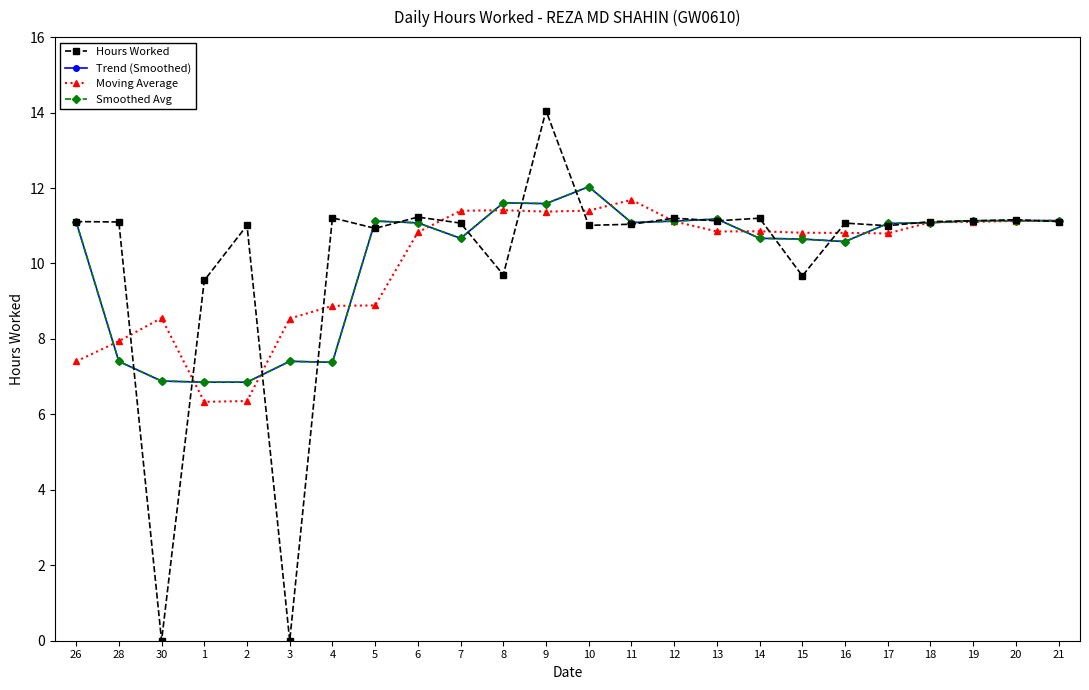

List the labels in order of Hours Worked value, largest first.

9, 6, 4, 12, 14, 20, 13, 19, 26, 18, 21, 28, 7, 16, 11, 2, 10, 17, 5, 8, 15, 1, 30, 3